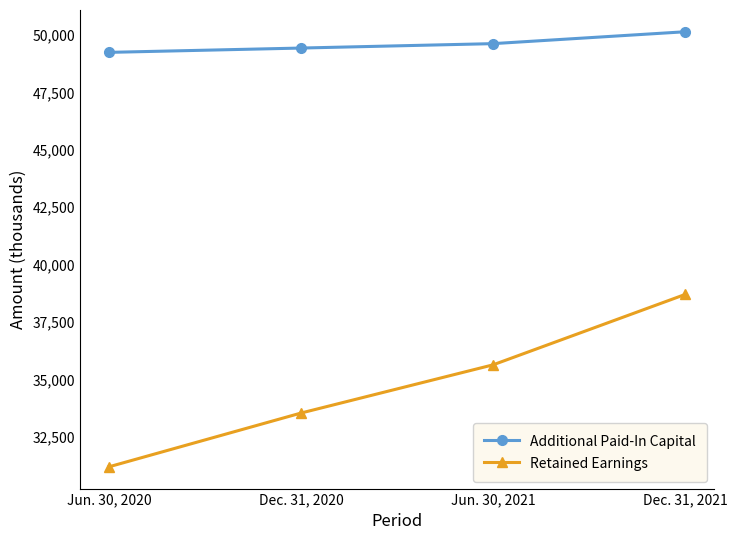

Between Jun. 30, 2020 and Dec. 31, 2020, which series saw the biggest shift?

Retained Earnings